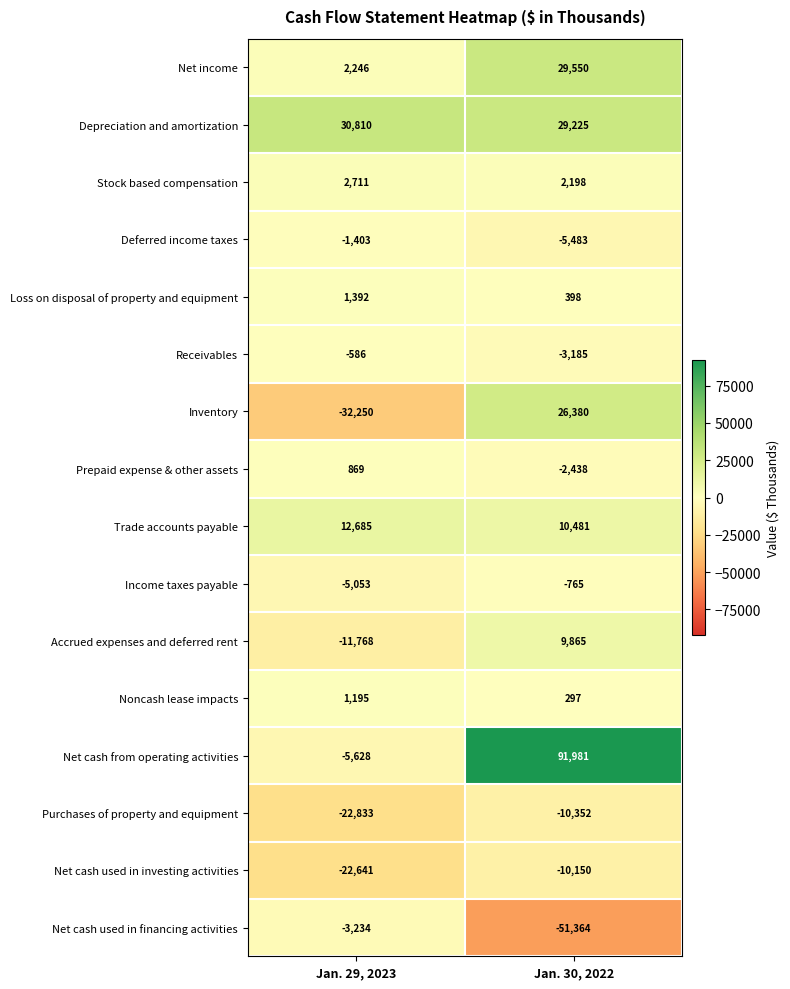

Which series has the largest total across all categories?

Net cash from operating activities